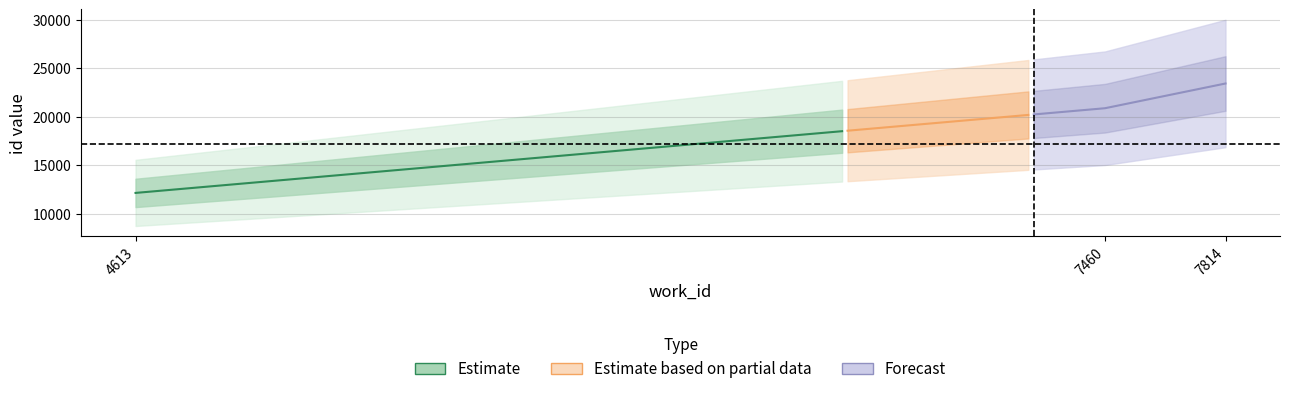

Which label corresponds to the smallest value in the chart?

4613